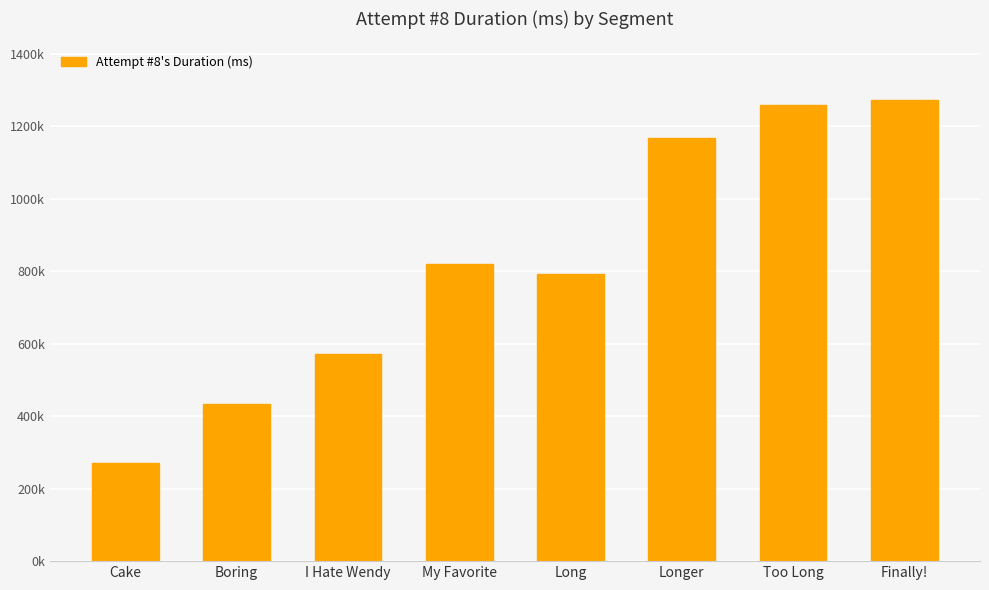

What value does the data have at Long, to the nearest 50?

791500